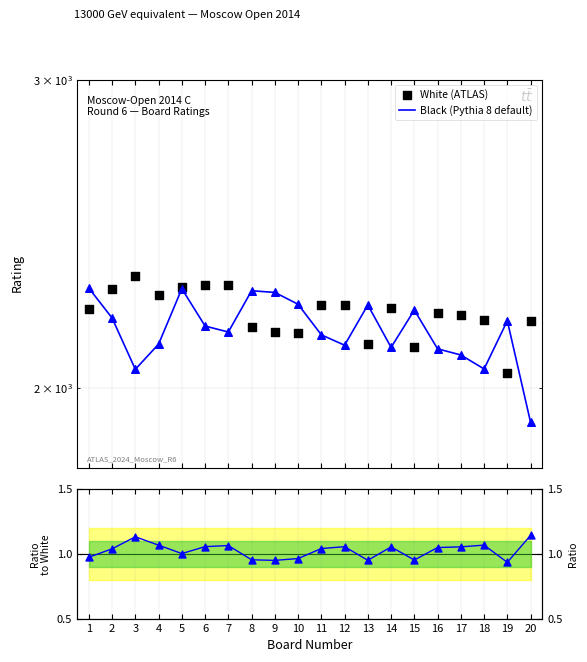

At which category is the sum across all series the highest?

5